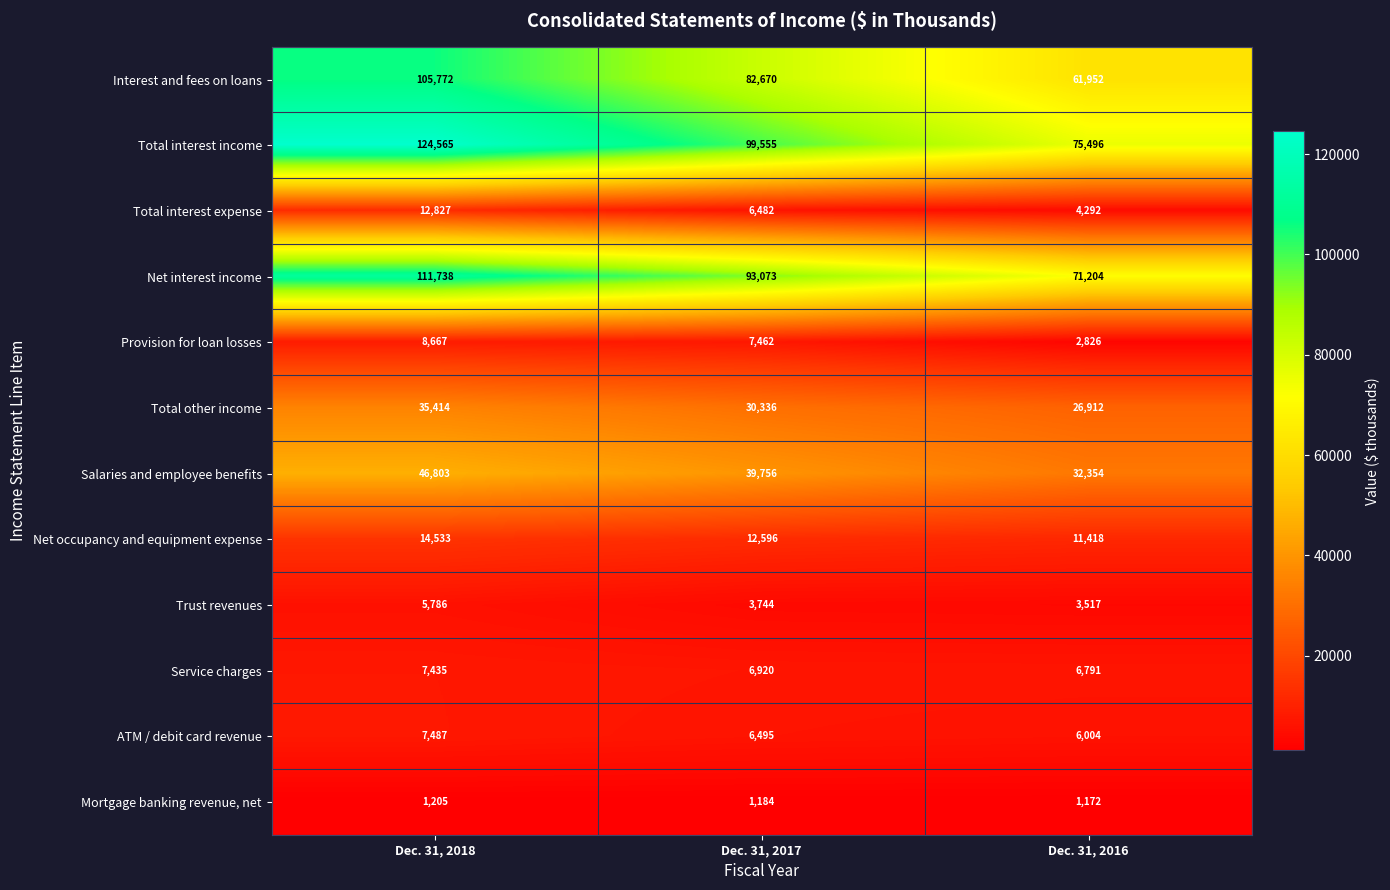

Is it true that Interest and fees on loans equals 82670 at Dec. 31, 2017?

True